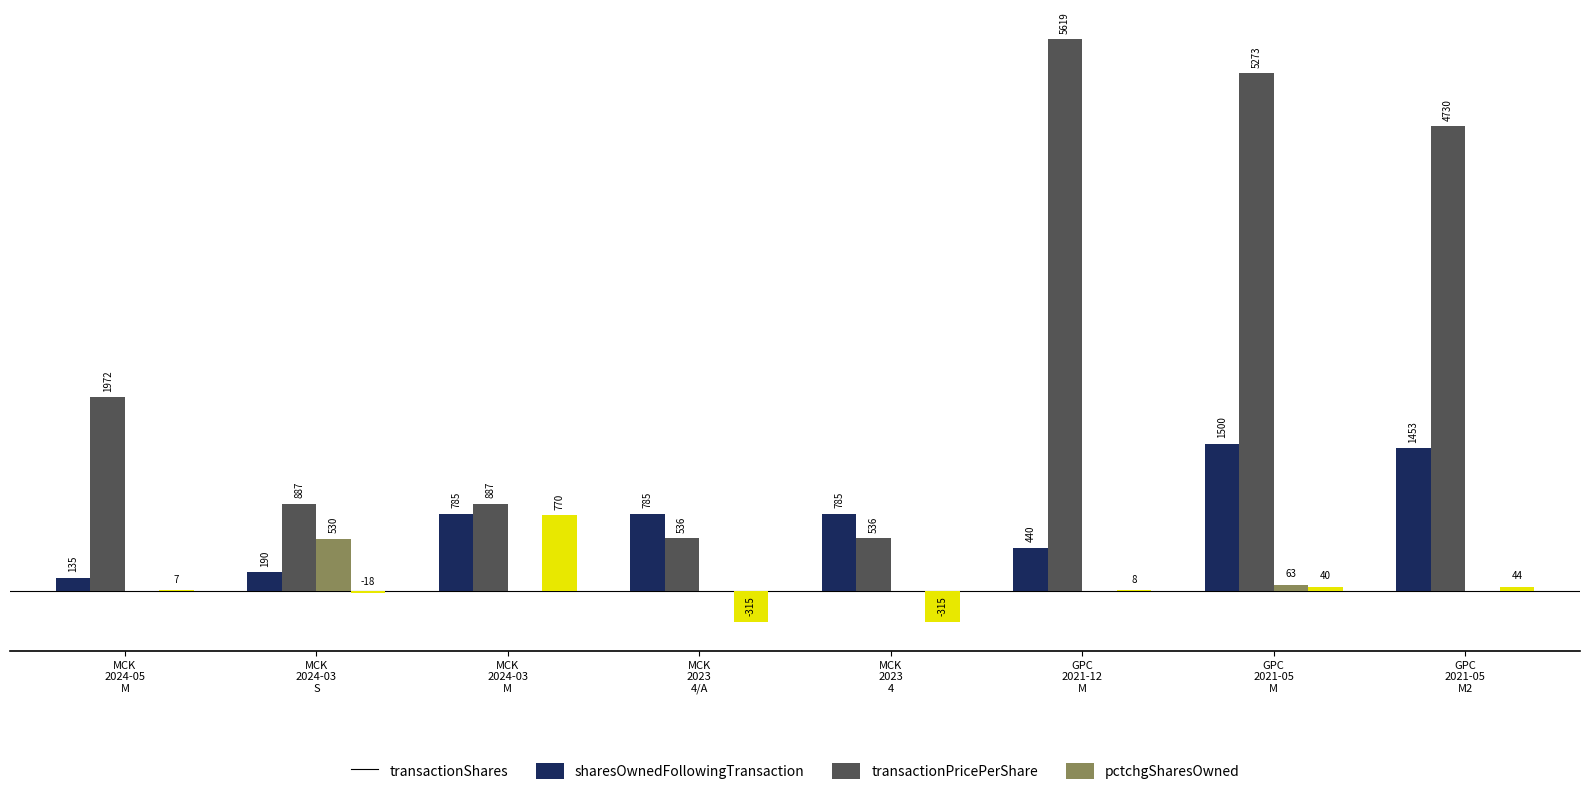

What are all the series names shown in the legend?

transactionShares, sharesOwnedFollowingTransaction, transactionPricePerShare, pctchgSharesOwned